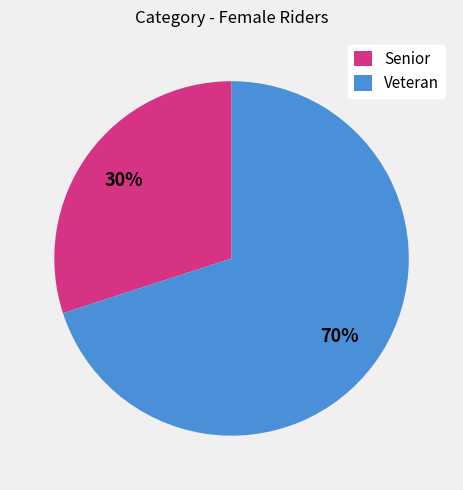

What percentage is the Senior slice, to the nearest percent?

30%